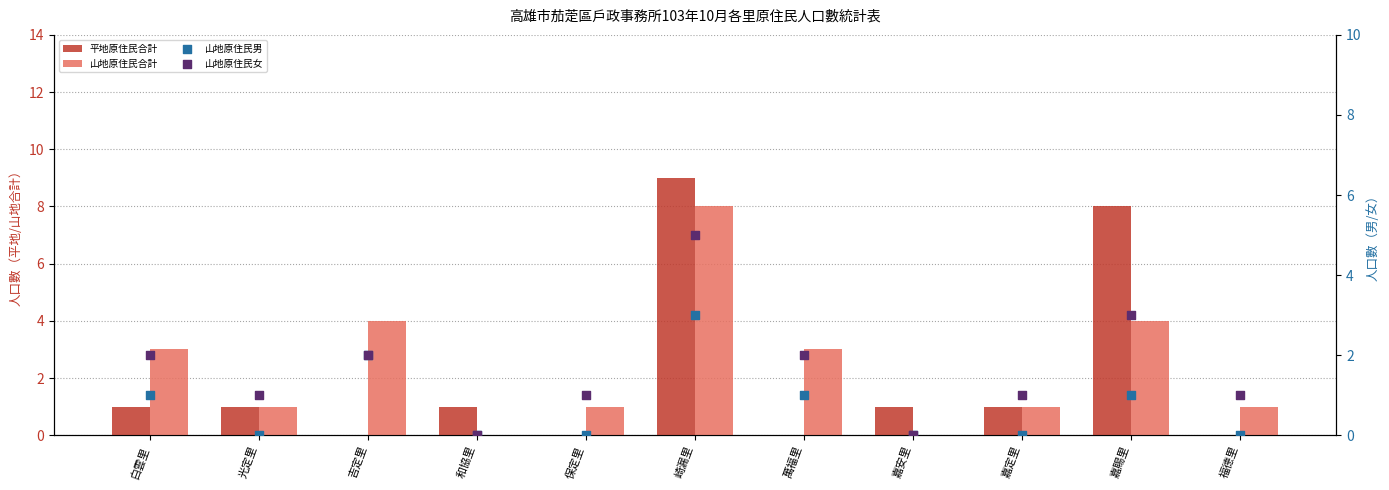

At how many categories does at least one series exceed 8?

1